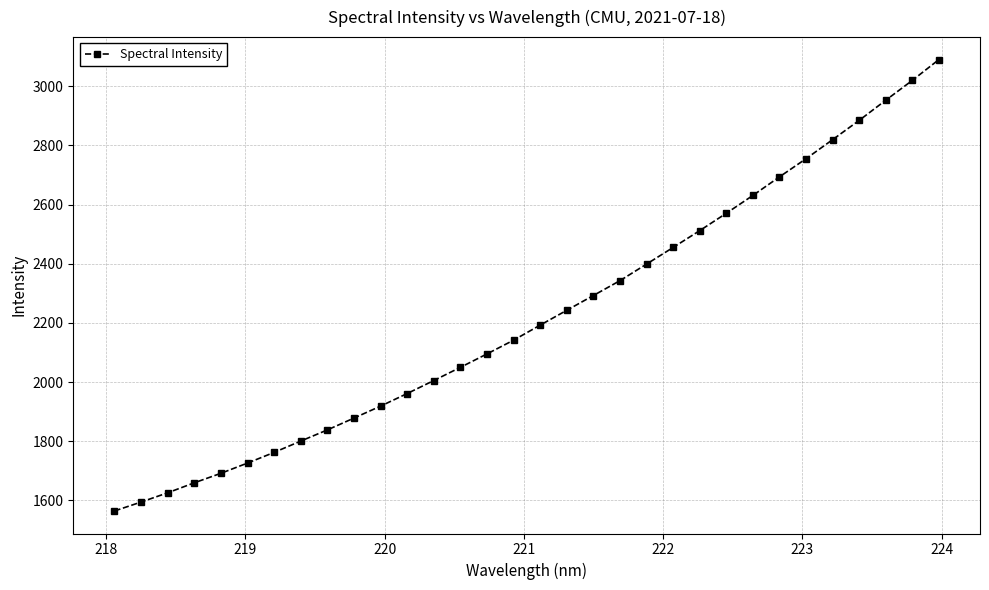

Reading right to left, extract all data points from this chart.

3090.2	3019.9	2952.8	2884.7	2819.6	2755.1	2693.8	2631.0	2570.7	2512.1	2455.2	2399.0	2342.9	2292.7	2242.8	2192.7	2141.8	2095.3	2049.9	2005.3	1961.4	1918.8	1878.4	1838.4	1800.6	1762.4	1726.3	1691.6	1659.5	1625.7	1594.4	1564.3